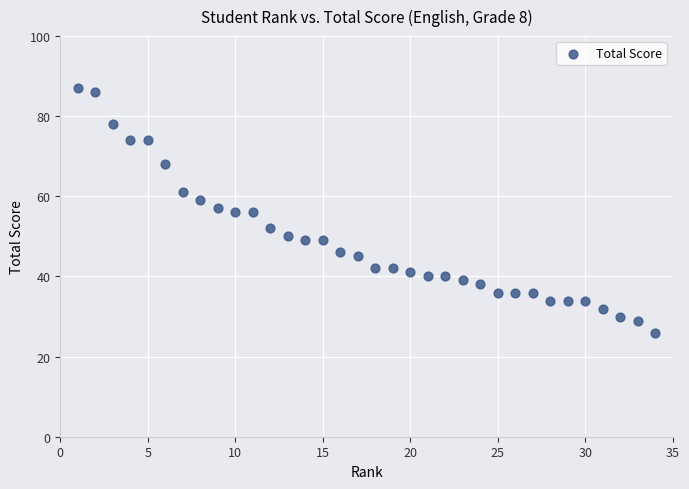

What is the range of Y values (max minus min)?

61